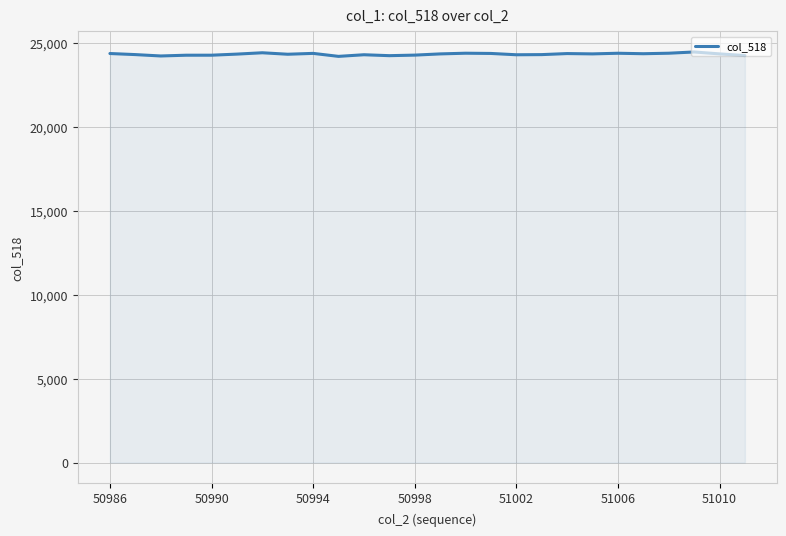

What is the greatest value displayed?

24458